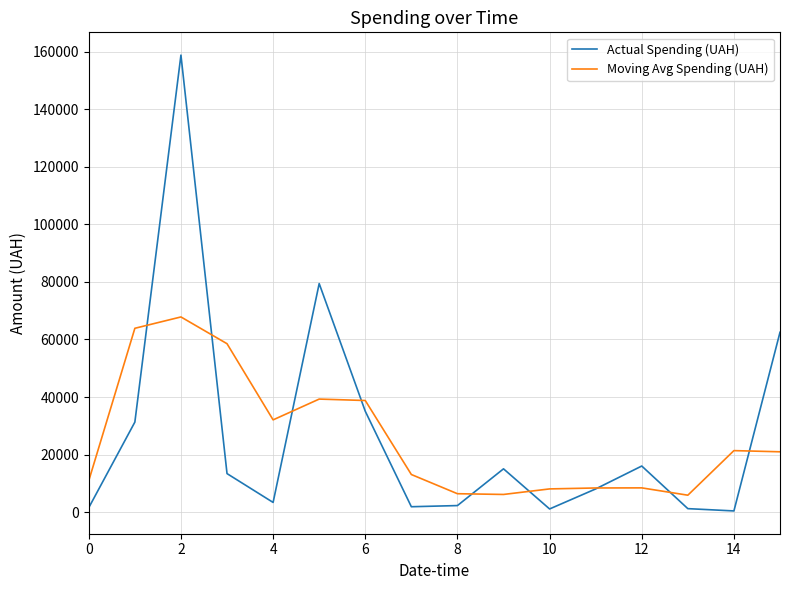

How many interior local valleys does the Actual Spending (UAH) series have?

4